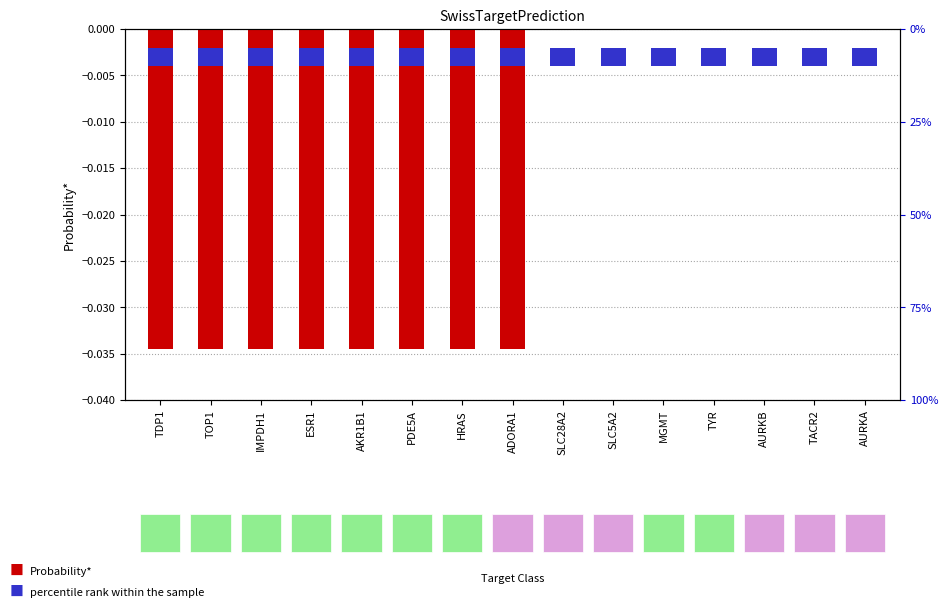

Reading right to left, transcribe all the data shown in this chart.

AURKA=0.0	TACR2=0.0	AURKB=0.0	TYR=0.0	MGMT=0.0	SLC5A2=0.0	SLC28A2=0.0	ADORA1=-0.0	HRAS=-0.0	PDE5A=-0.0	AKR1B1=-0.0	ESR1=-0.0	IMPDH1=-0.0	TOP1=-0.0	TDP1=-0.0